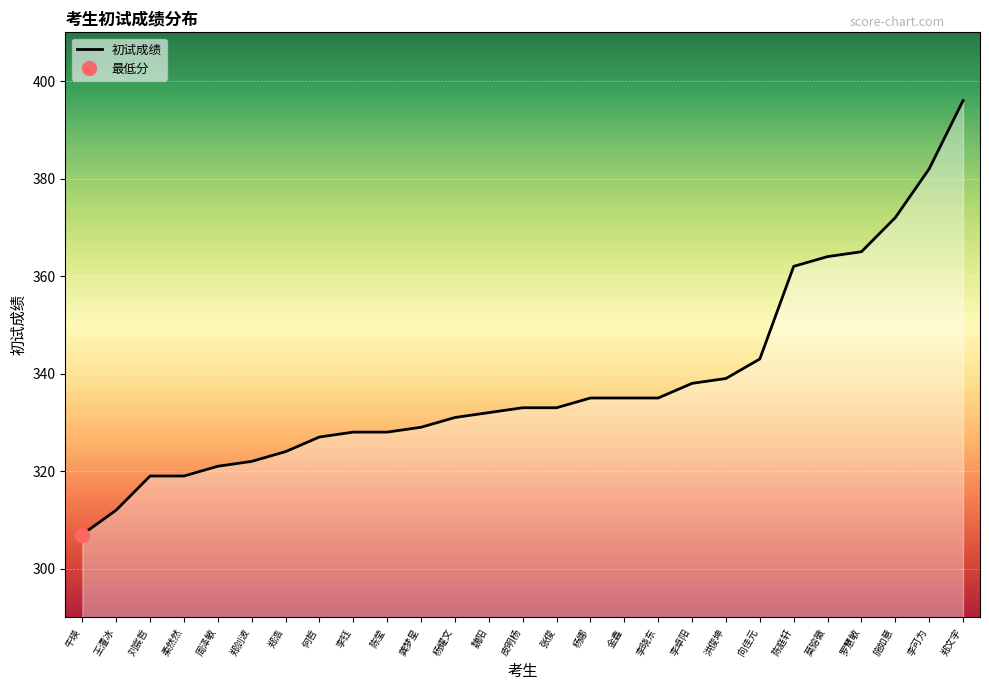

The value at 龚梦星 is 329. True or false?

True